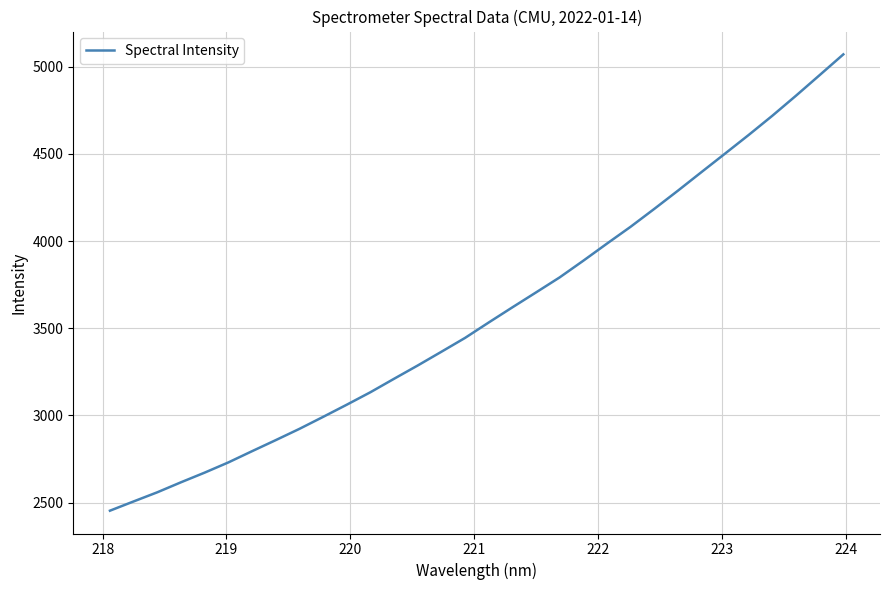

True or false: the data has more than 2 interior local peaks.

False